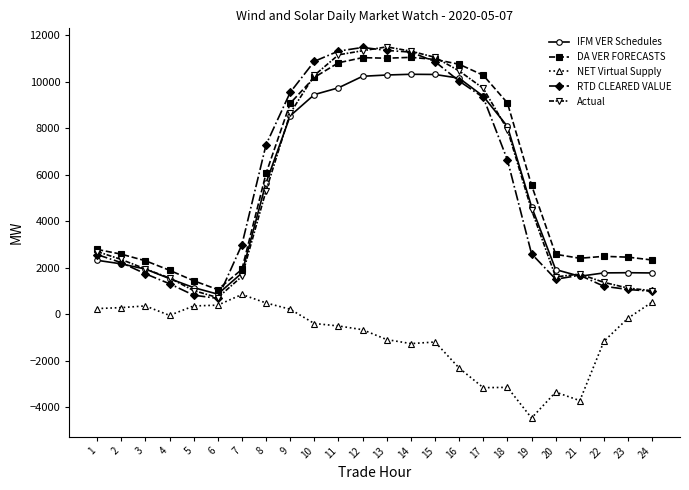

What is the value of the IFM VER Schedules point at the 19th from the left?

4621.0